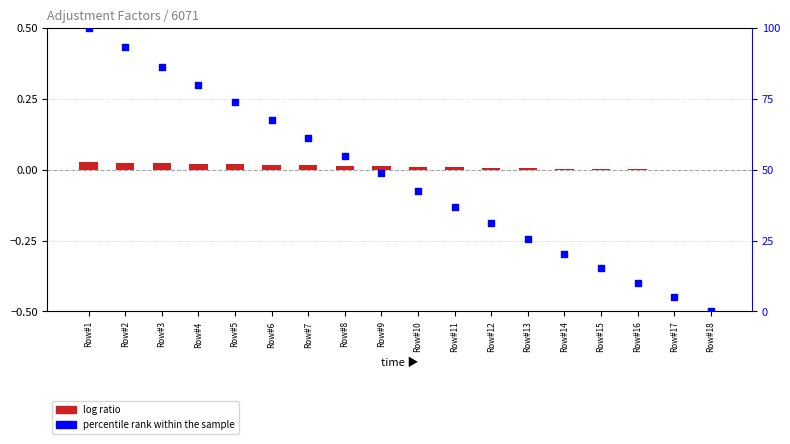

Is the value of log ratio at Row#10 greater than the value of percentile rank within the sample at Row#16?

No